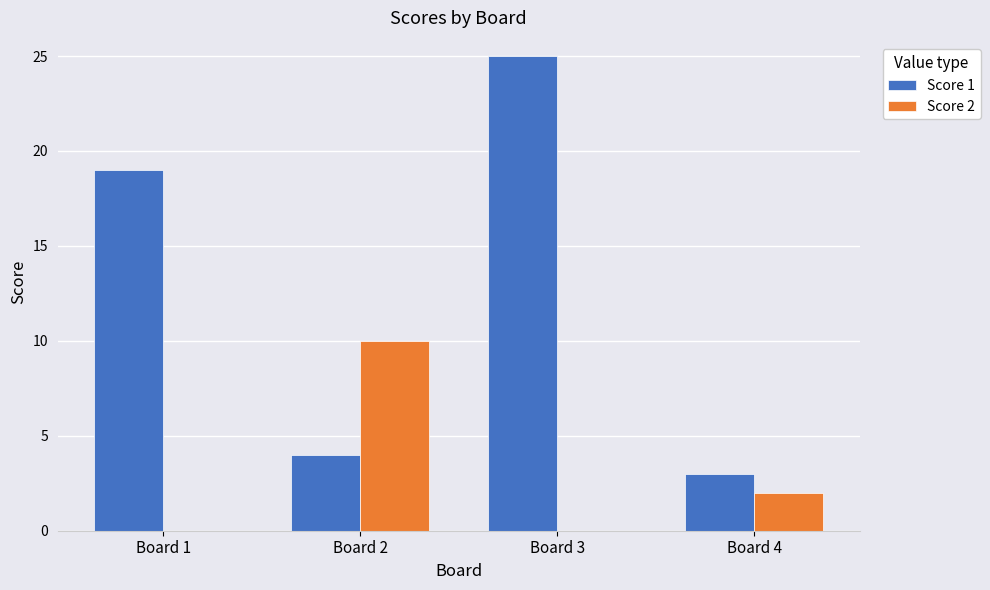

Are the bars horizontal?

No